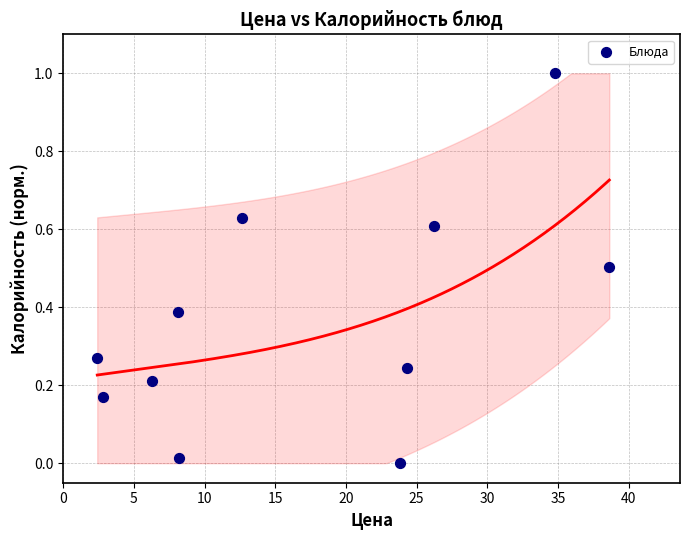

What is the average X value?

17.1